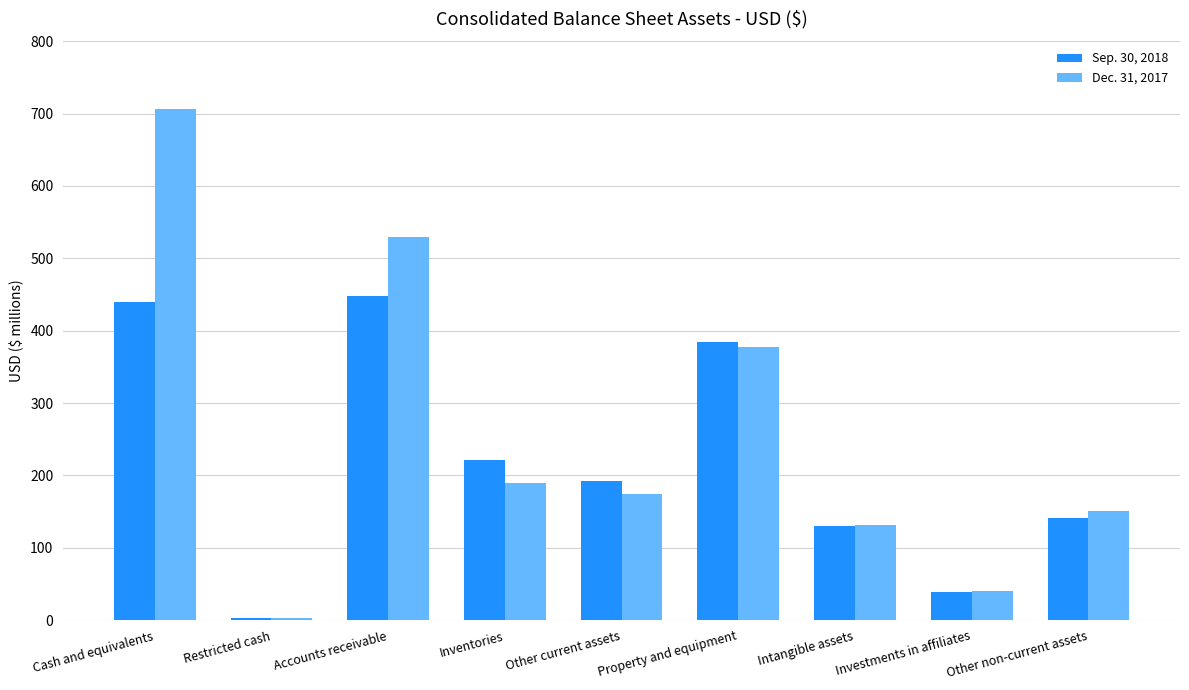

Reading left to right, what are all the values shown in this chart?

Sep. 30, 2018: 439	3	448	222	192	384	130	39	141
Dec. 31, 2017: 706	3	530	189	175	377	132	41	151